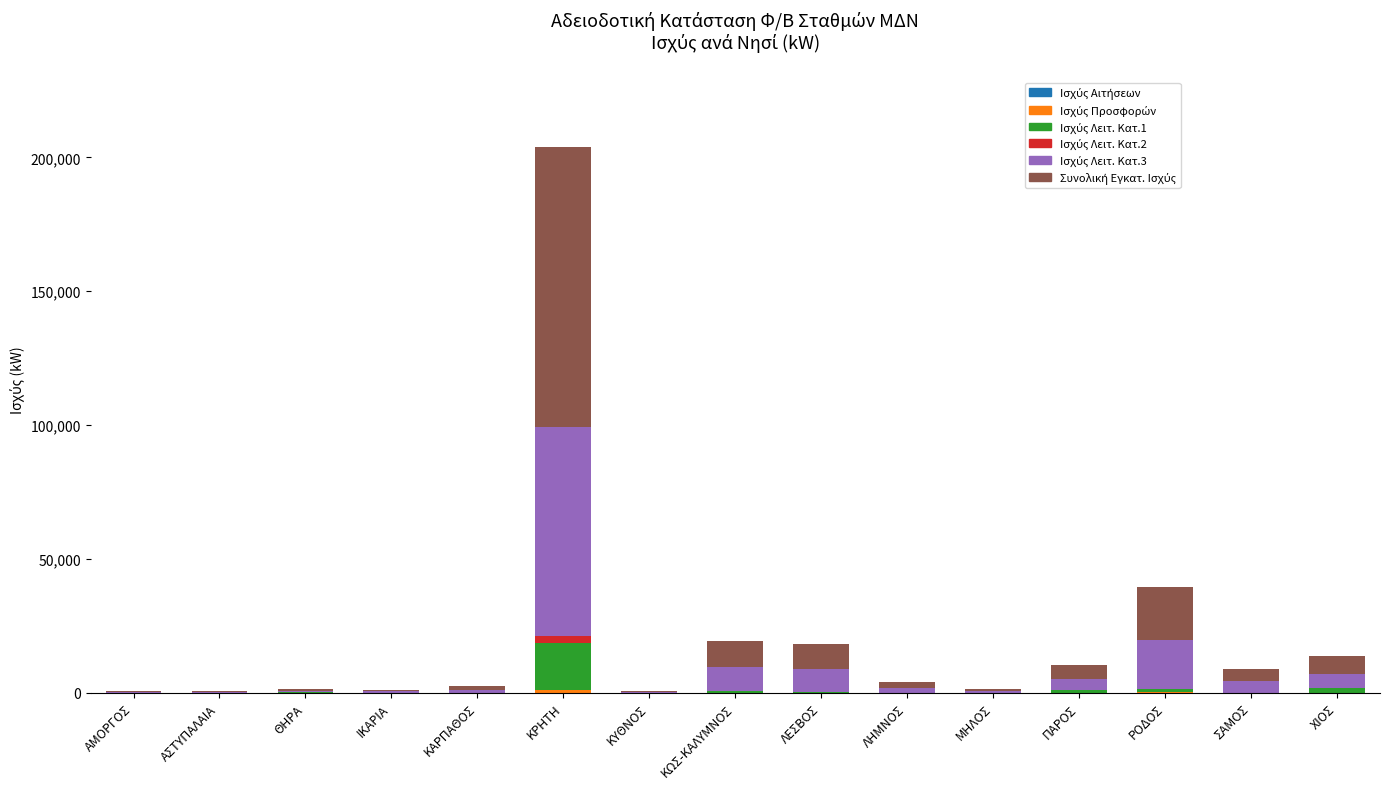

At which category is the sum across all series the highest?

ΚΡΗΤΗ